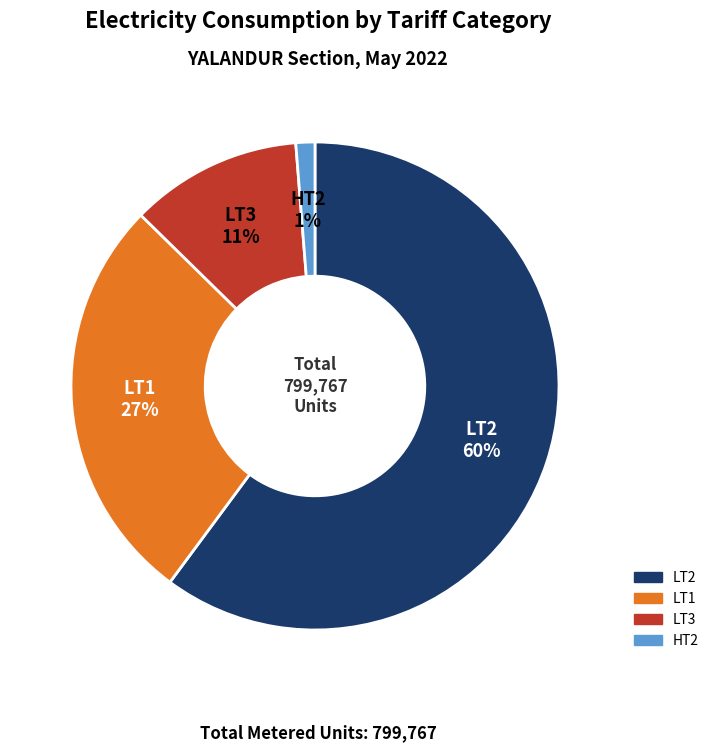

Which slice is the largest?

LT2